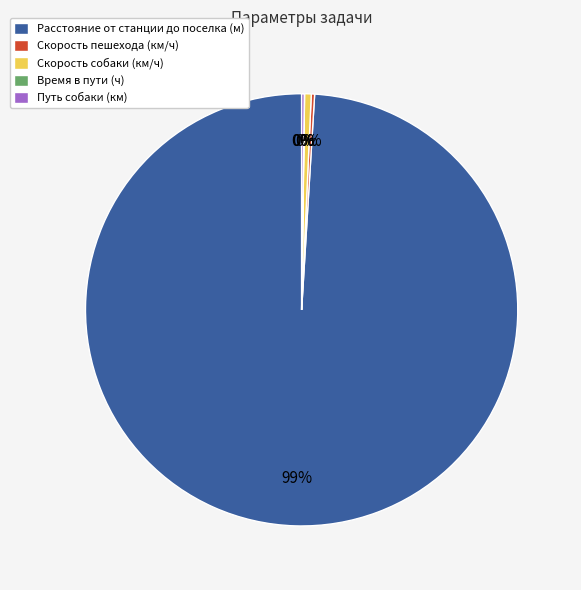

Is it true that Расстояние от станции до поселка (м) is 93% of the pie?

False